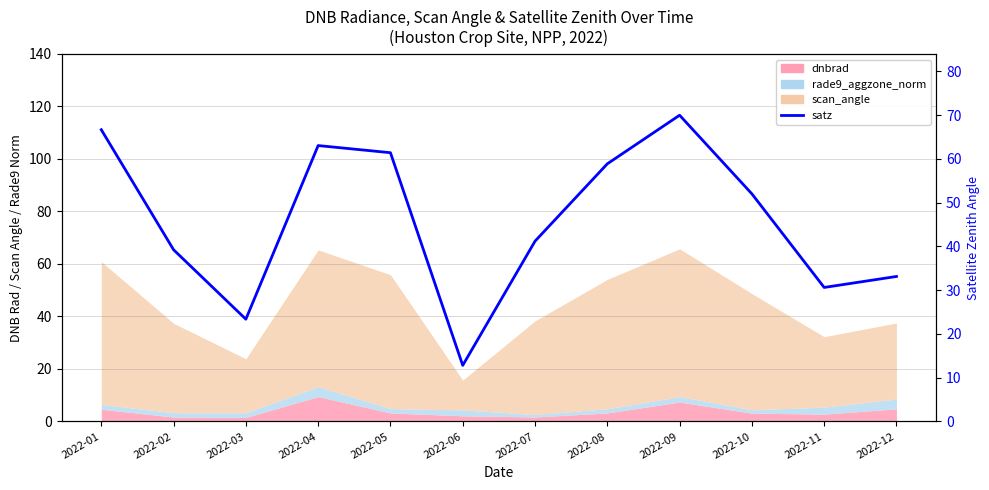

What is the ratio of the value at 2022-06 to the value at 2022-07?

0.3